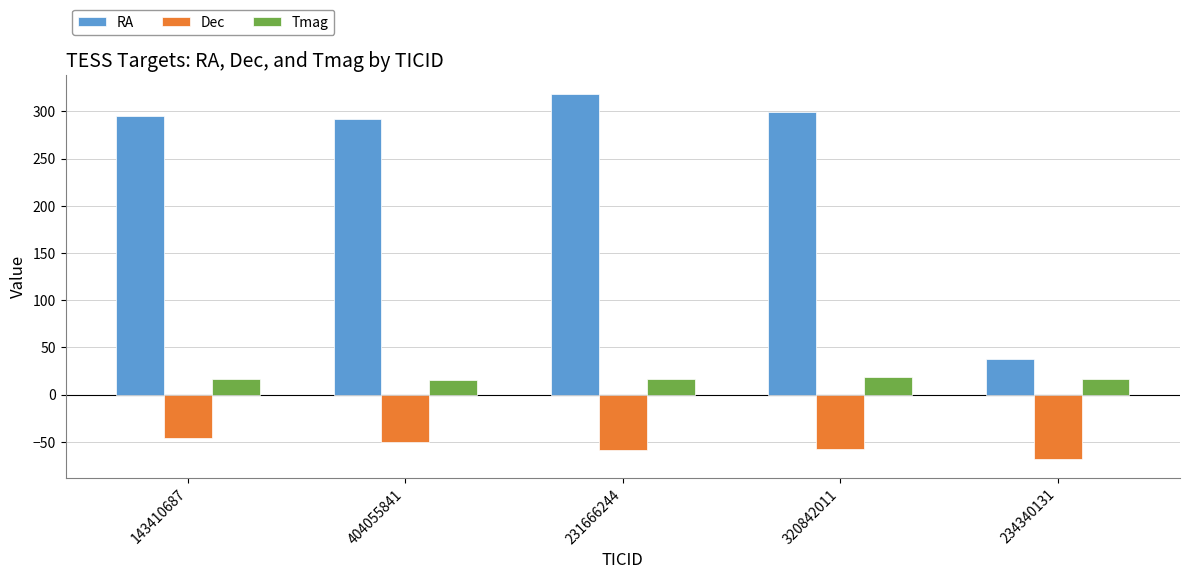

Which series has the largest total across all categories?

RA